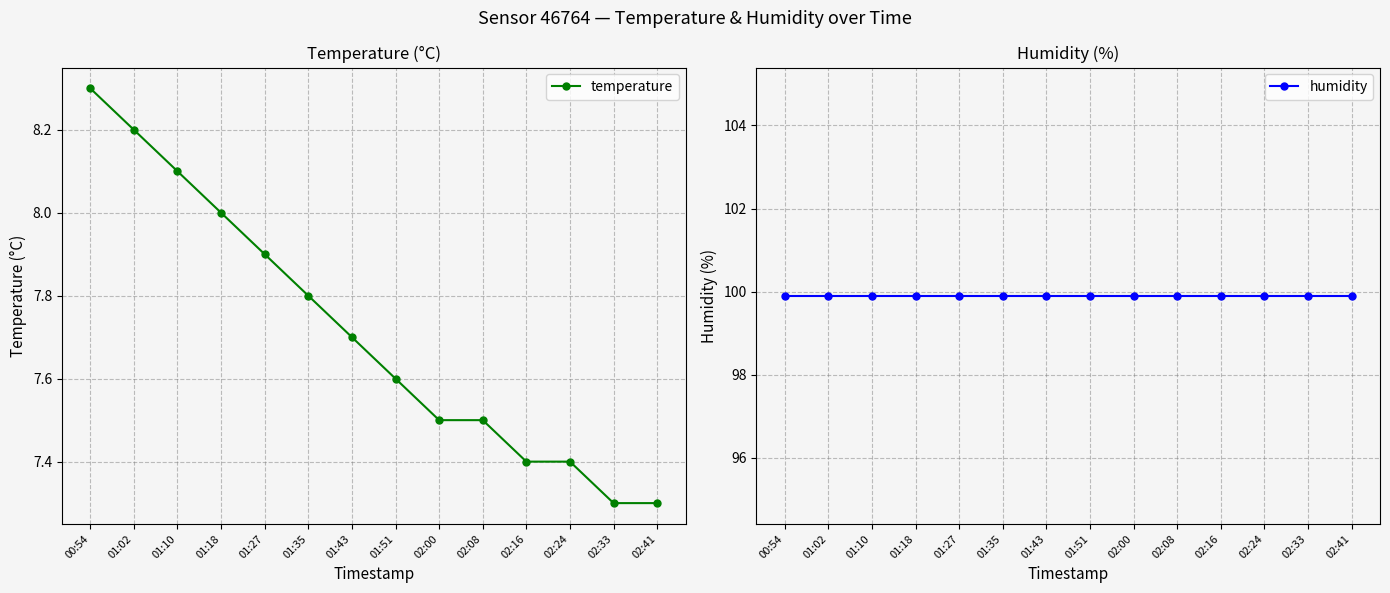

What are all the series names shown in the legend?

temperature, humidity